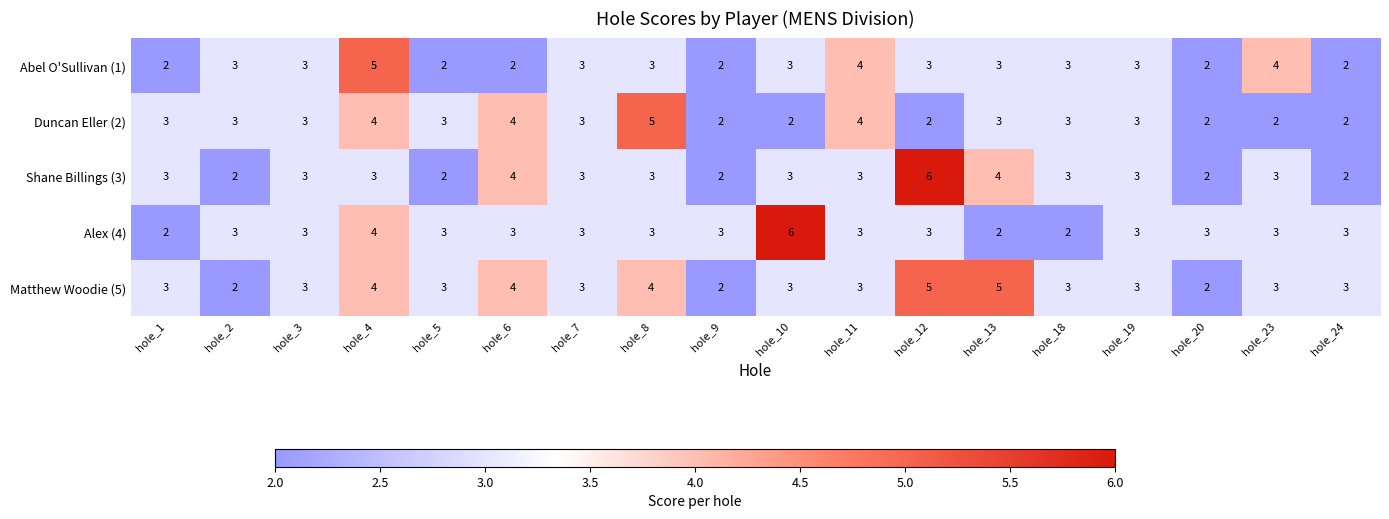

Which category has the highest value in the Shane Billings (3) series?

hole_12